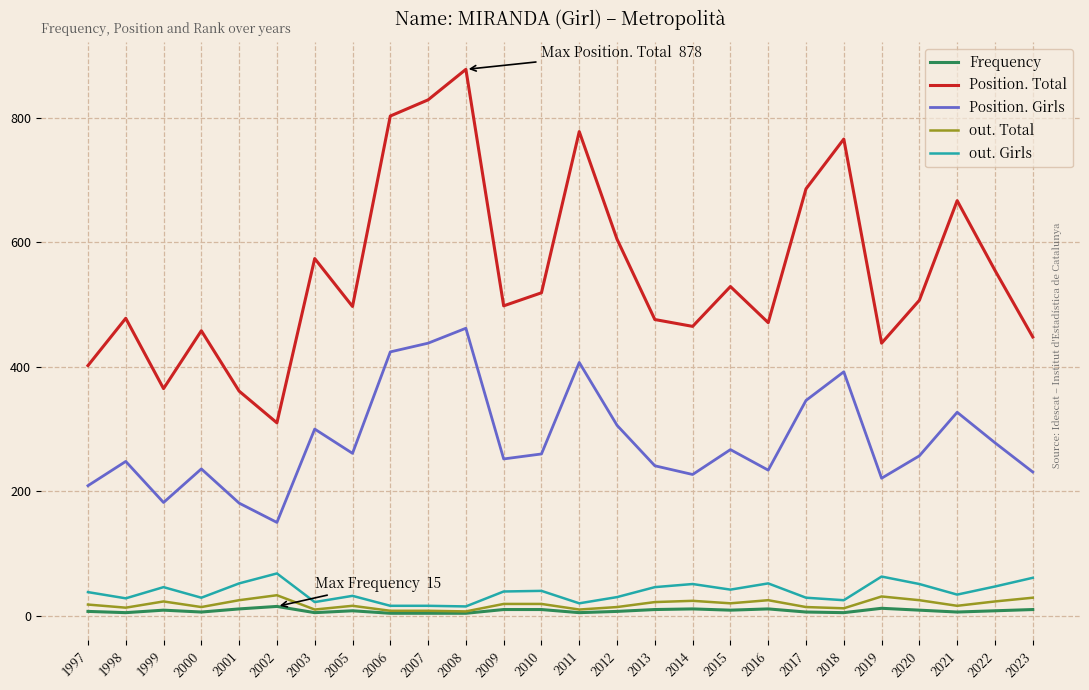

Where is the first local maximum for Position. Total?

1998